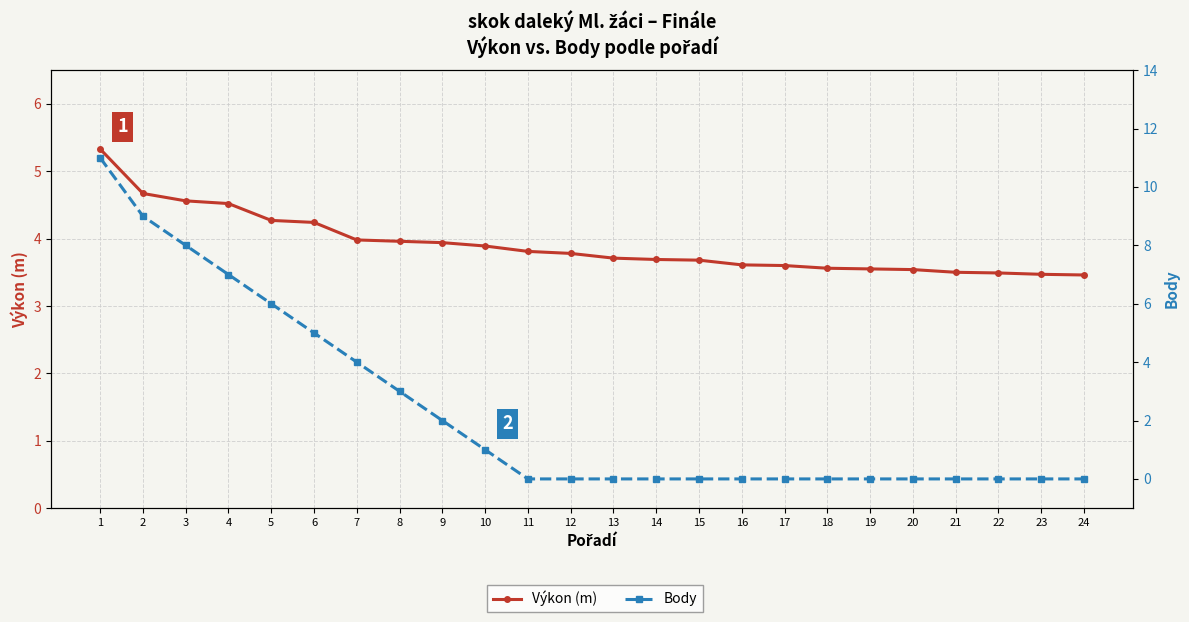

What is the highest value of the Výkon (m) series?

5.3